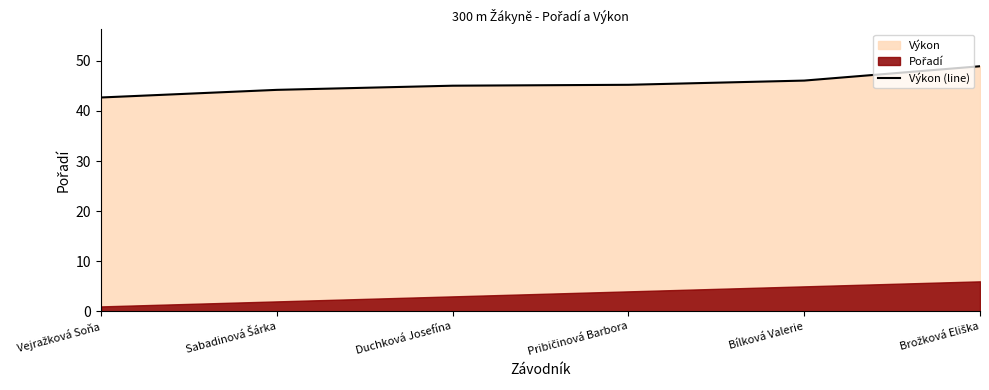

How many data points are above 45?

4